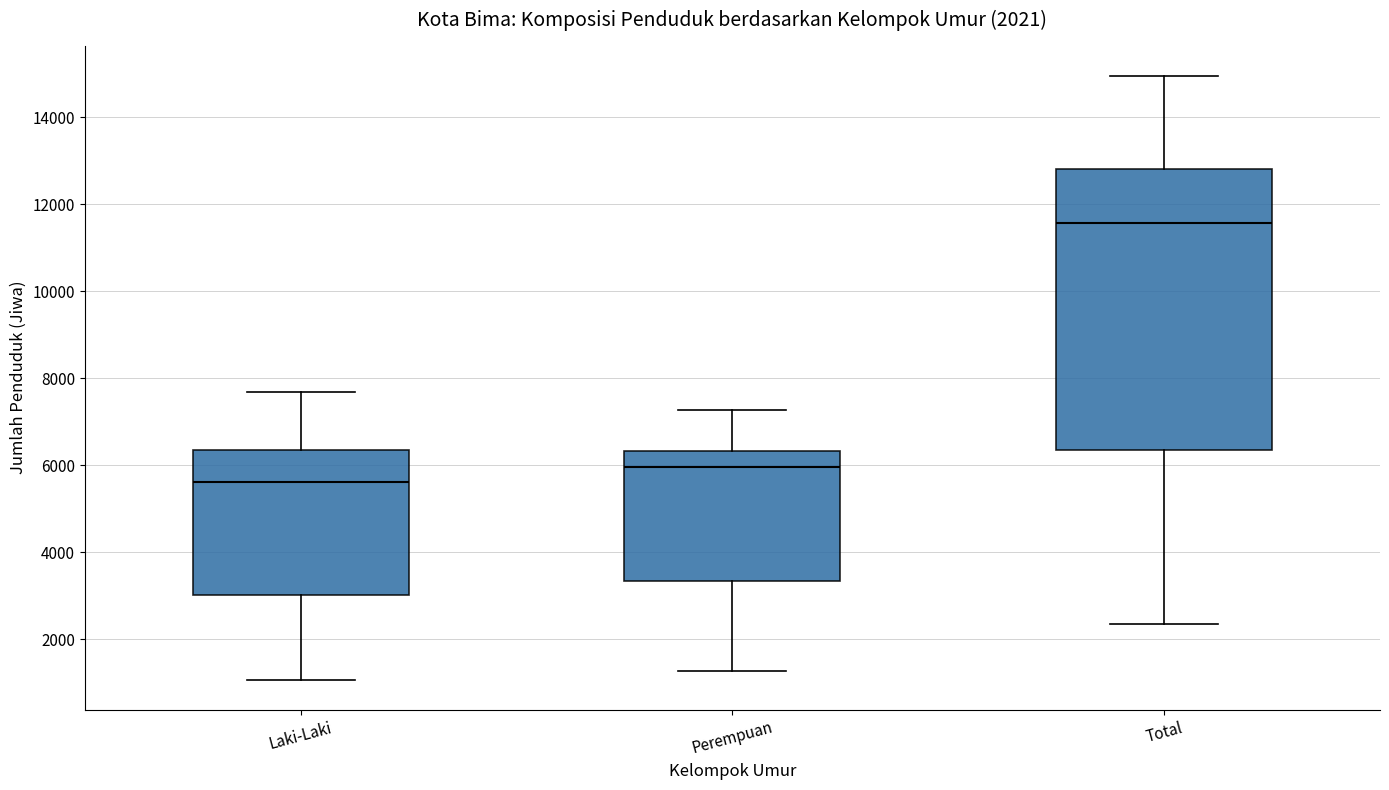

Which box has the lowest median line?

Laki-Laki